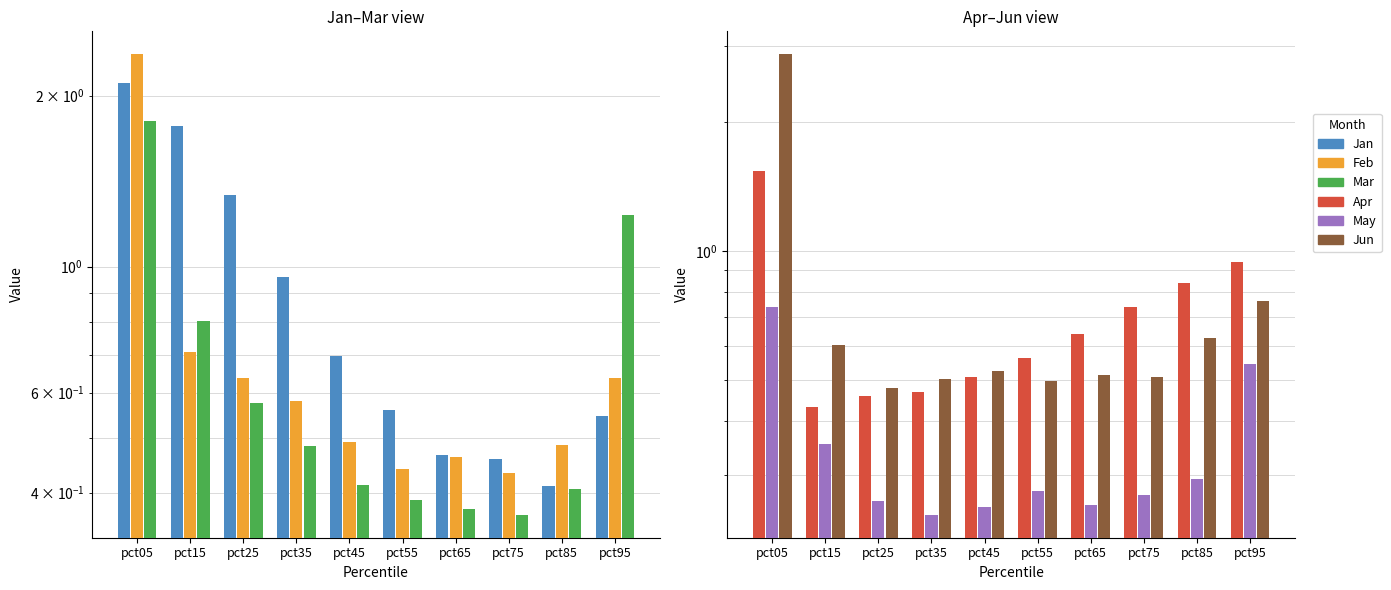

Count the number of data series in this chart.

6